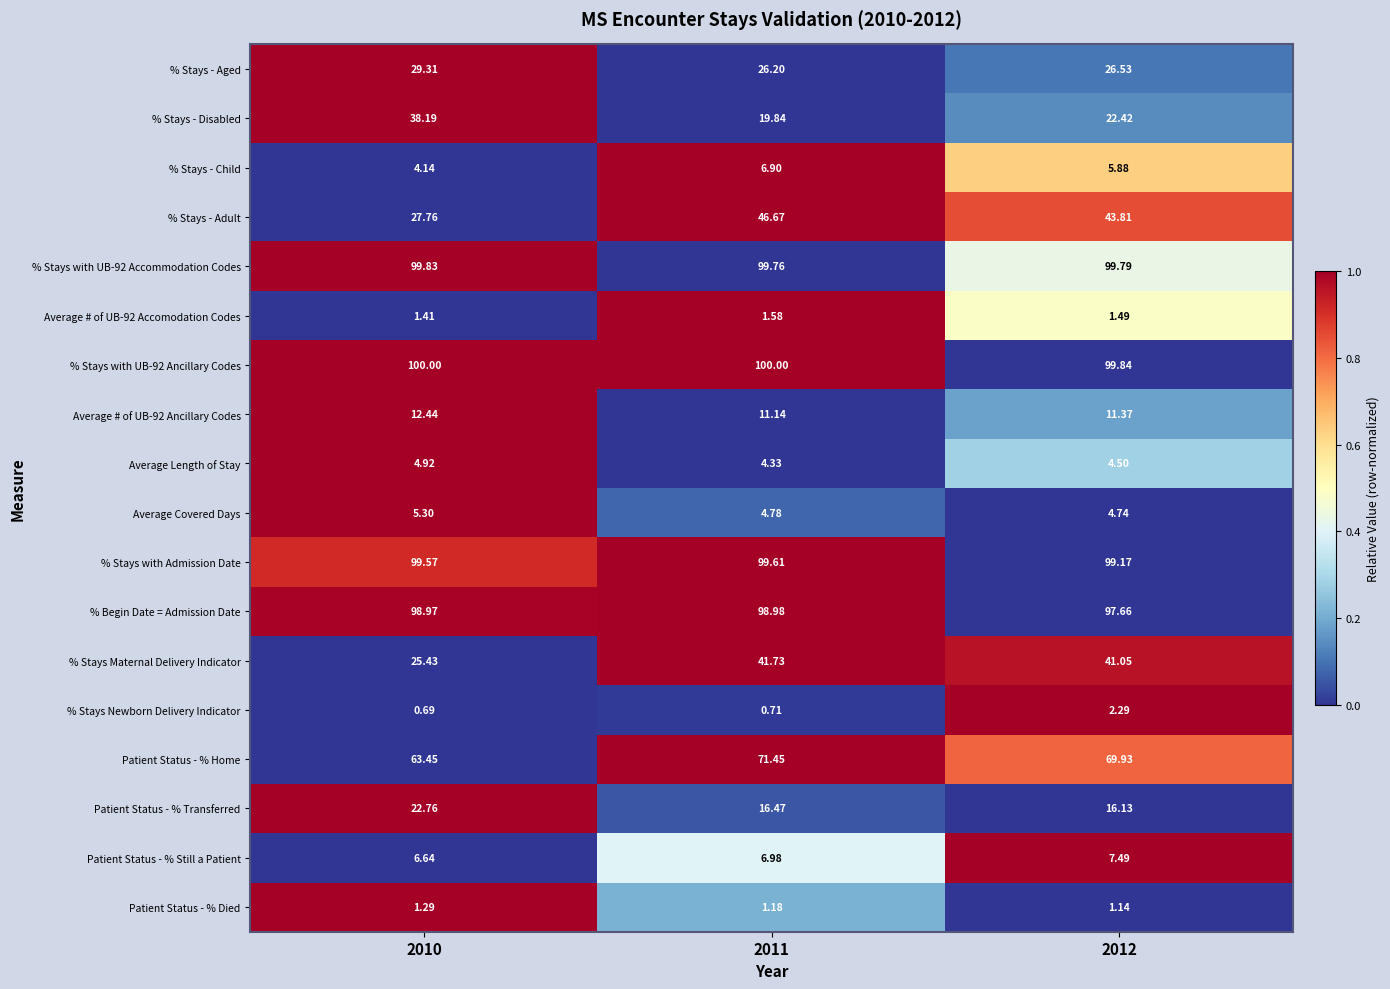

Which series changed the most between 2010 and 2012?

% Stays - Adult